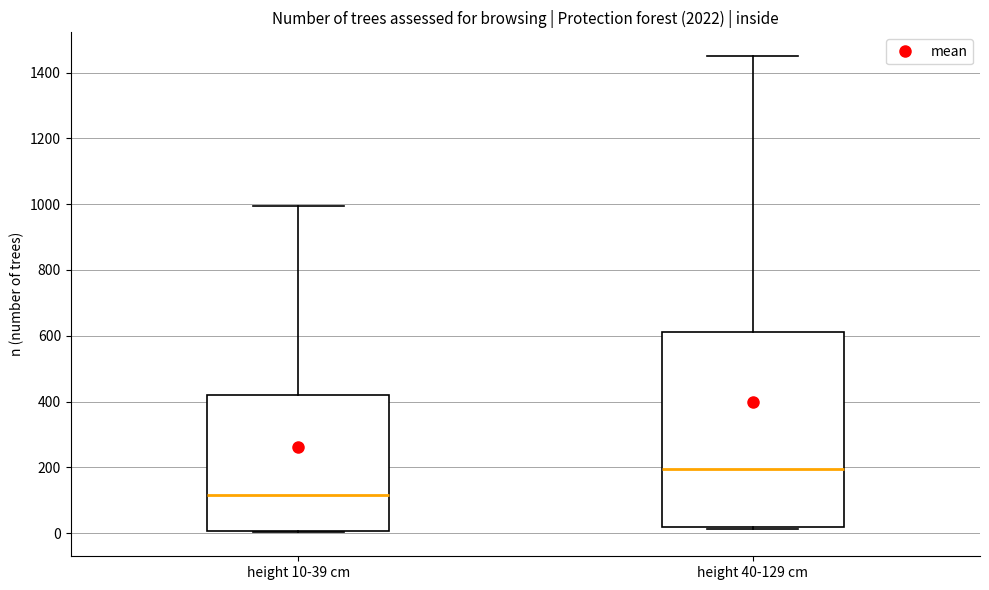

Reading left to right, transcribe this box plot: for each box, give where its median line is, the range the box spans, and where its two whiskers end, as read against the y-axis. The values are not printed on the chart, so give them approximately, as read against the axis.

height 10-39 cm: median 120, box 0 to 420, whiskers 0 to 1000
height 40-129 cm: median 200, box 20 to 620, whiskers 20 (just below the box's lower edge) to 1460